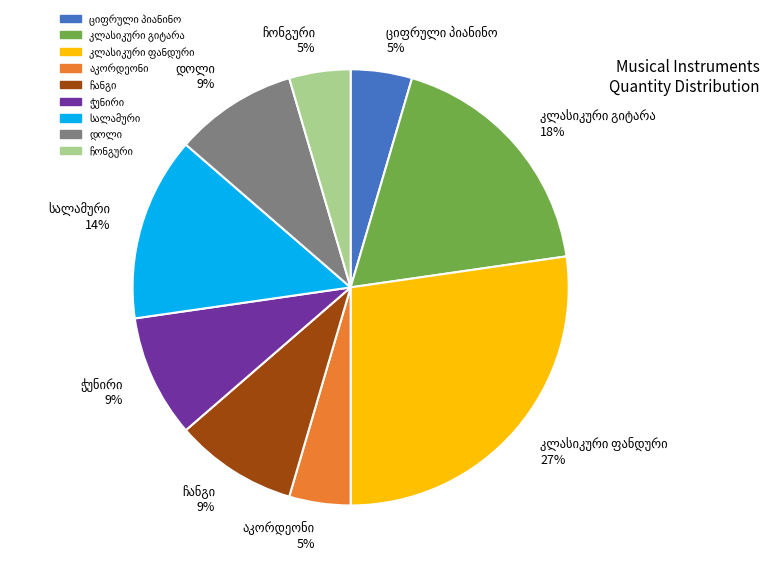

How many slices are in this pie chart?

9